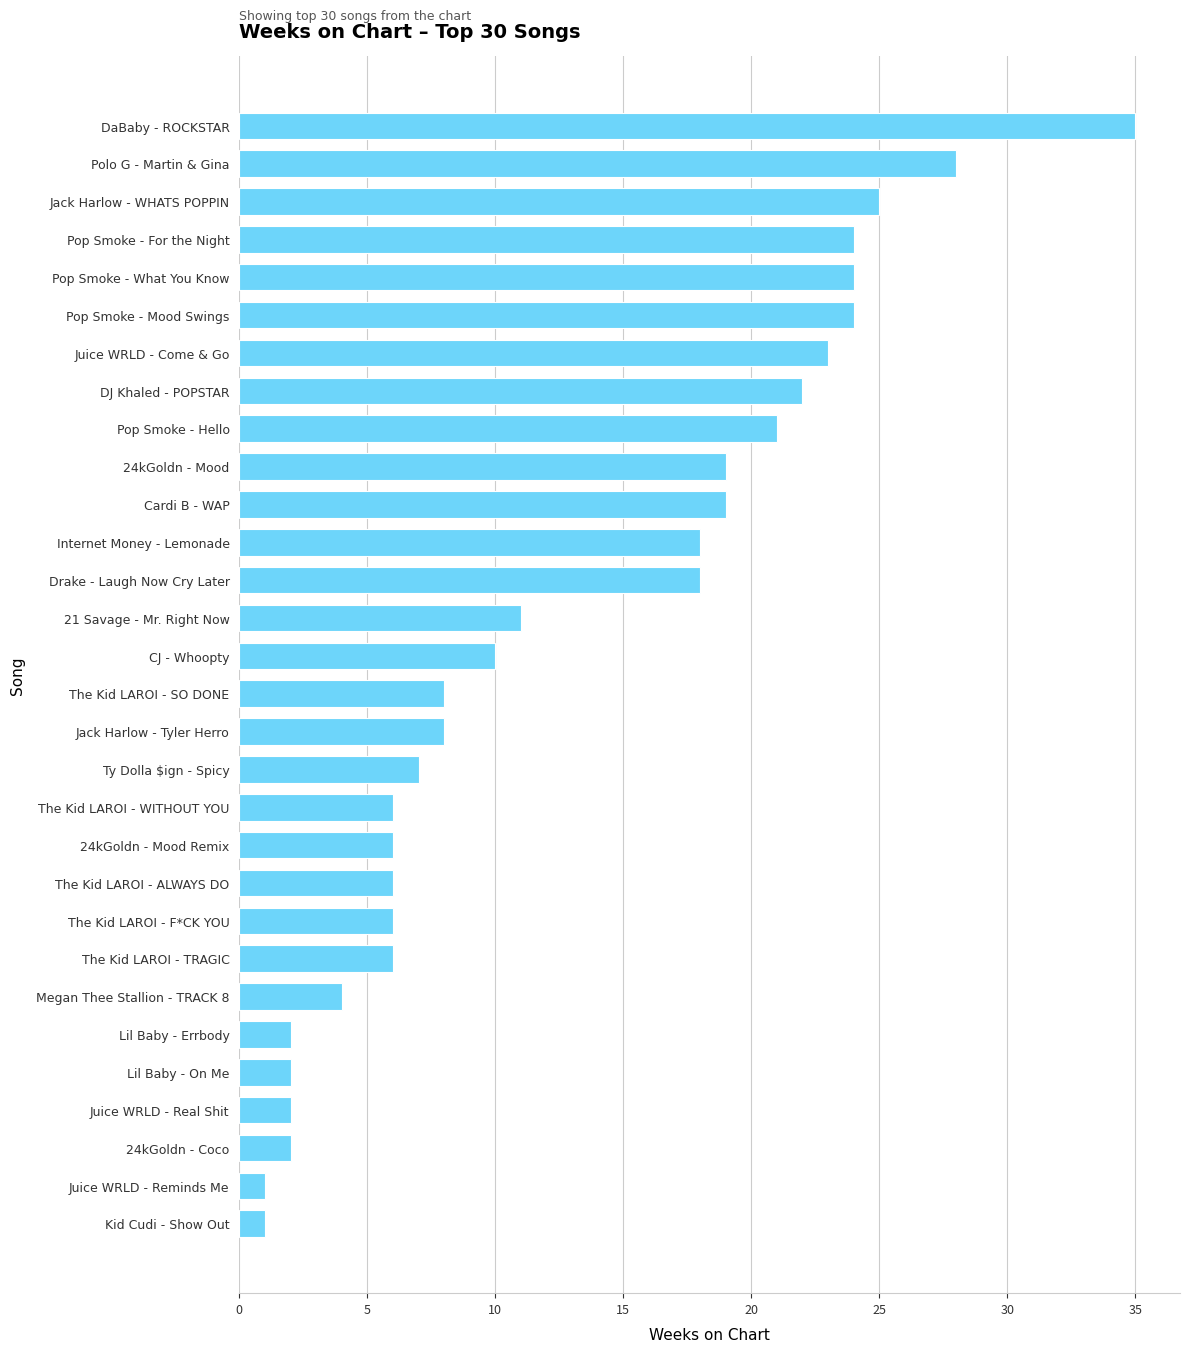

Reading top to bottom, extract all data points from this chart.

DaBaby - ROCKSTAR=35	Polo G - Martin & Gina=28	Jack Harlow - WHATS POPPIN=25	Pop Smoke - For the Night=24	Pop Smoke - What You Know=24	Pop Smoke - Mood Swings=24	Juice WRLD - Come & Go=23	DJ Khaled - POPSTAR=22	Pop Smoke - Hello=21	24kGoldn - Mood=19	Cardi B - WAP=19	Internet Money - Lemonade=18	Drake - Laugh Now Cry Later=18	21 Savage - Mr. Right Now=11	CJ - Whoopty=10	The Kid LAROI - SO DONE=8	Jack Harlow - Tyler Herro=8	Ty Dolla $ign - Spicy=7	The Kid LAROI - WITHOUT YOU=6	24kGoldn - Mood Remix=6	The Kid LAROI - ALWAYS DO=6	The Kid LAROI - F*CK YOU=6	The Kid LAROI - TRAGIC=6	Megan Thee Stallion - TRACK 8=4	Lil Baby - Errbody=2	Lil Baby - On Me=2	Juice WRLD - Real Shit=2	24kGoldn - Coco=2	Juice WRLD - Reminds Me=1	Kid Cudi - Show Out=1